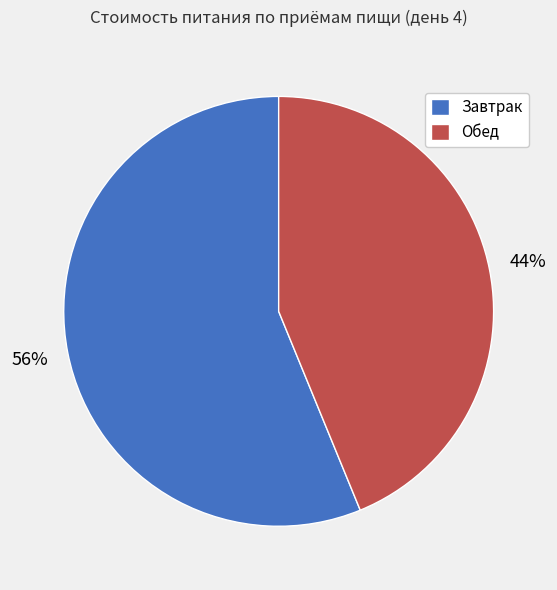

Rank the categories by value from highest to lowest.

Завтрак, Обед